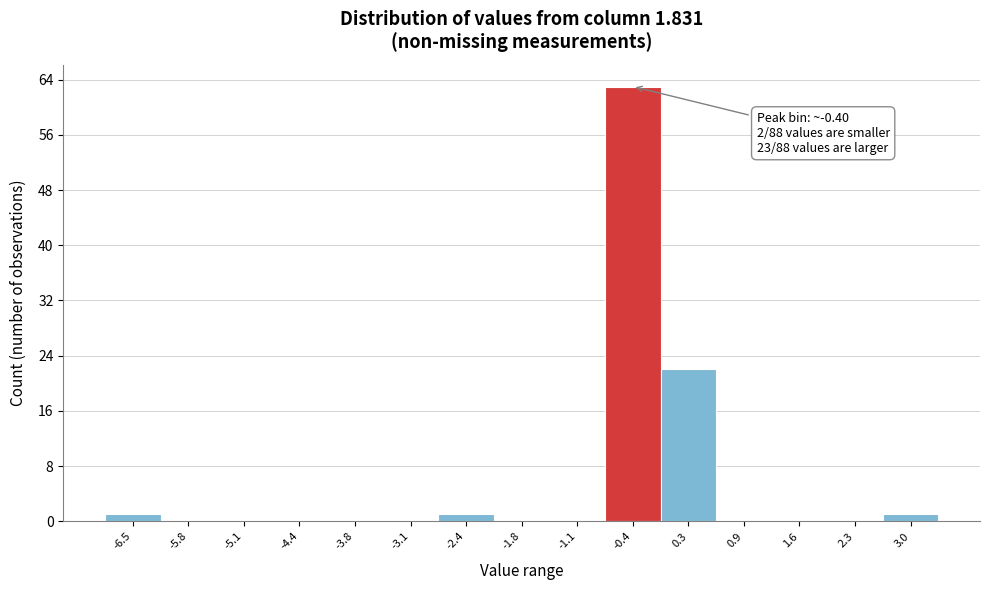

Which range on the x-axis has the tallest bar?

-0.7 to -0.1